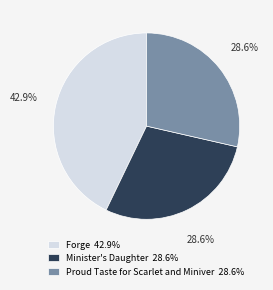

What portion of the pie excludes Minister's Daughter?

71.4%